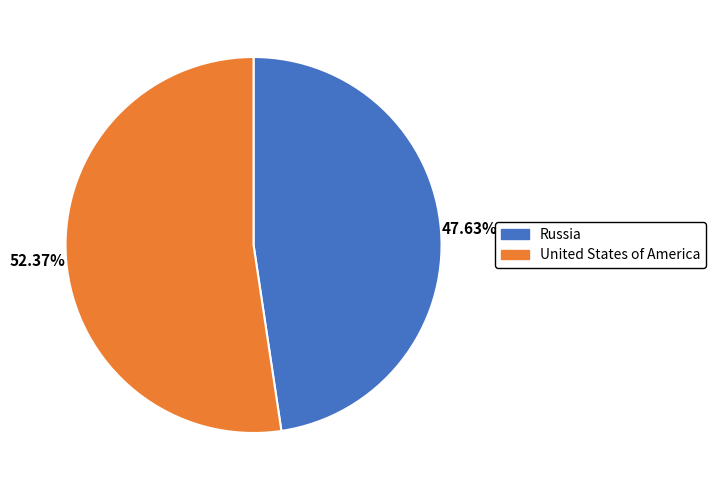

To the nearest percent, what is the combined percentage of Russia and United States of America?

100%